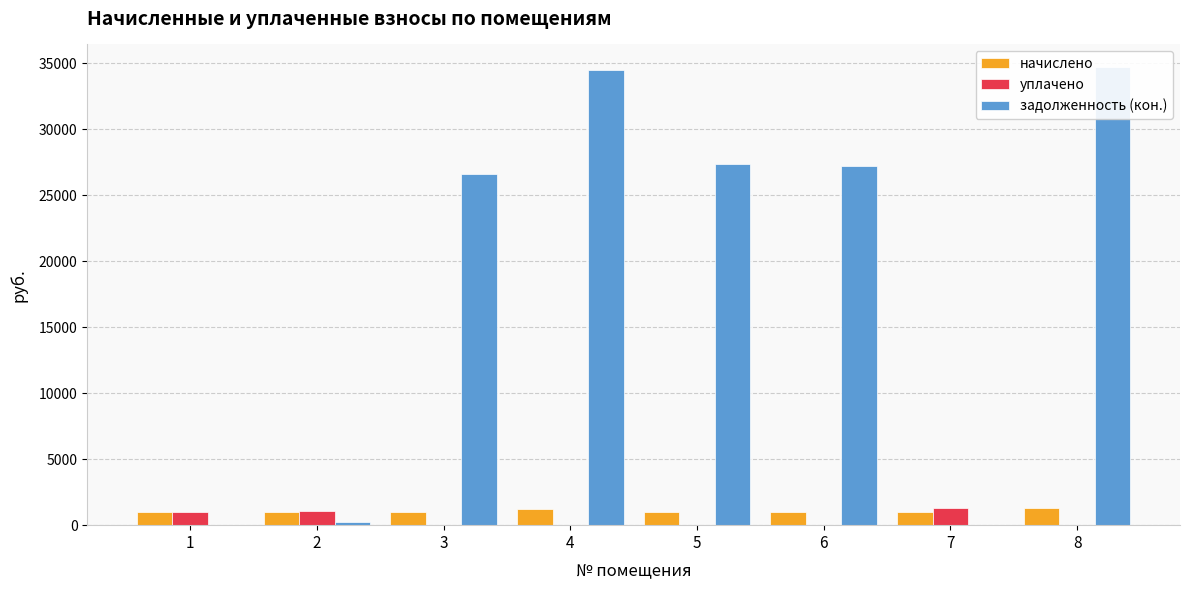

What is the value of the задолженность (кон.) bar at the 6th from the left?

27228.8